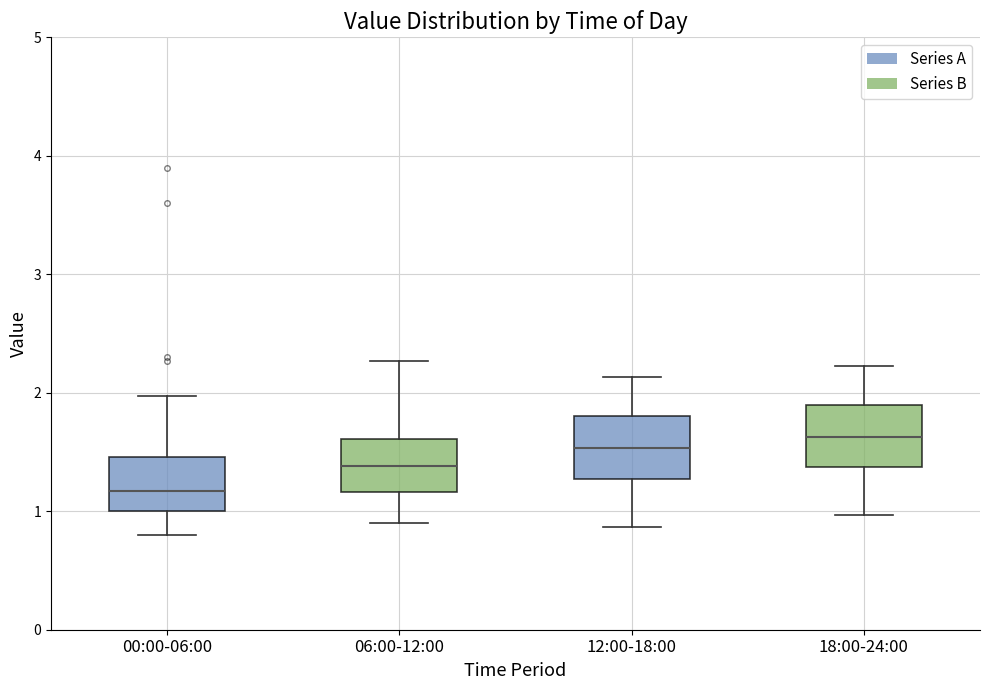

Reading left to right, read every box against the y-axis: the position of its median line, the range the box covers, and the ends of its whiskers. The values are not printed on the chart, so give them approximately, as read against the axis.

00:00-06:00: median 1.2, box 1.0 to 1.5, whiskers 0.8 to 2.0
06:00-12:00: median 1.4, box 1.2 to 1.6, whiskers 0.9 to 2.3
12:00-18:00: median 1.5, box 1.3 to 1.8, whiskers 0.9 to 2.1
18:00-24:00: median 1.6, box 1.4 to 1.9, whiskers 1.0 to 2.2